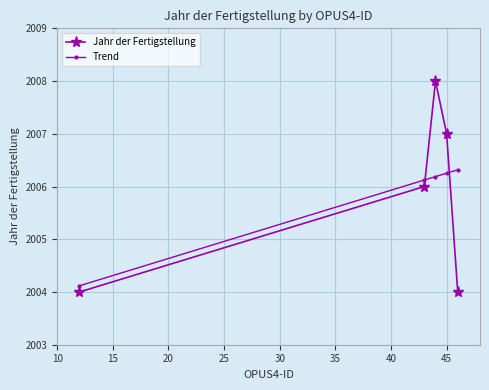

After their last crossing, which series has the higher values: Jahr der Fertigstellung or Trend?

Trend